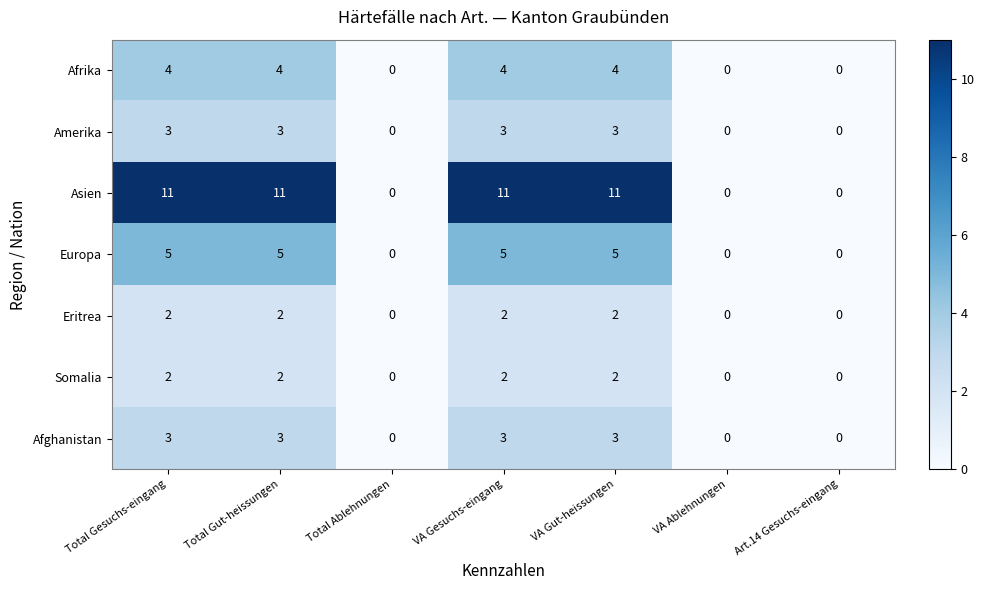

Which series changed the most between VA Gesuchs-eingang and VA Ablehnungen?

Asien